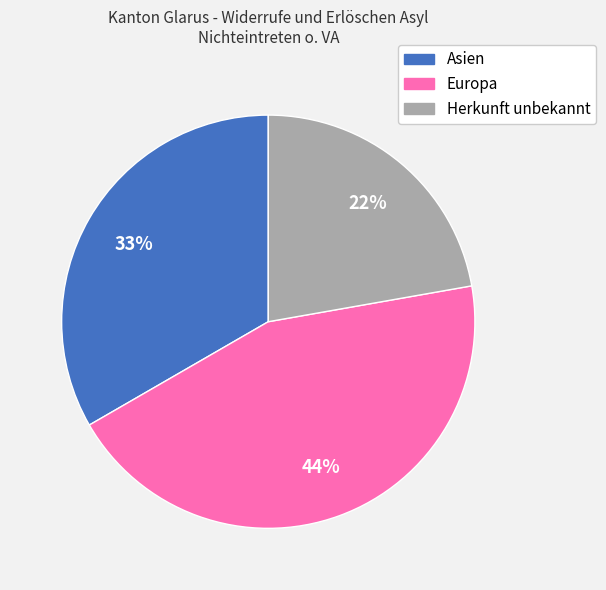

True or false: Herkunft unbekannt accounts for 22% of the total.

True